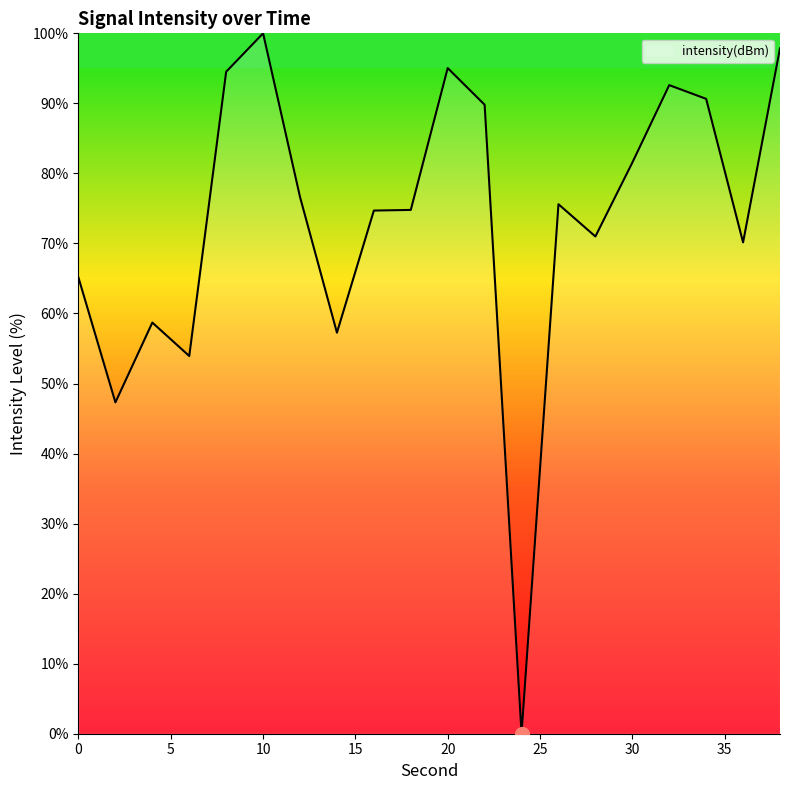

What is the maximum value shown in the chart?

100.0